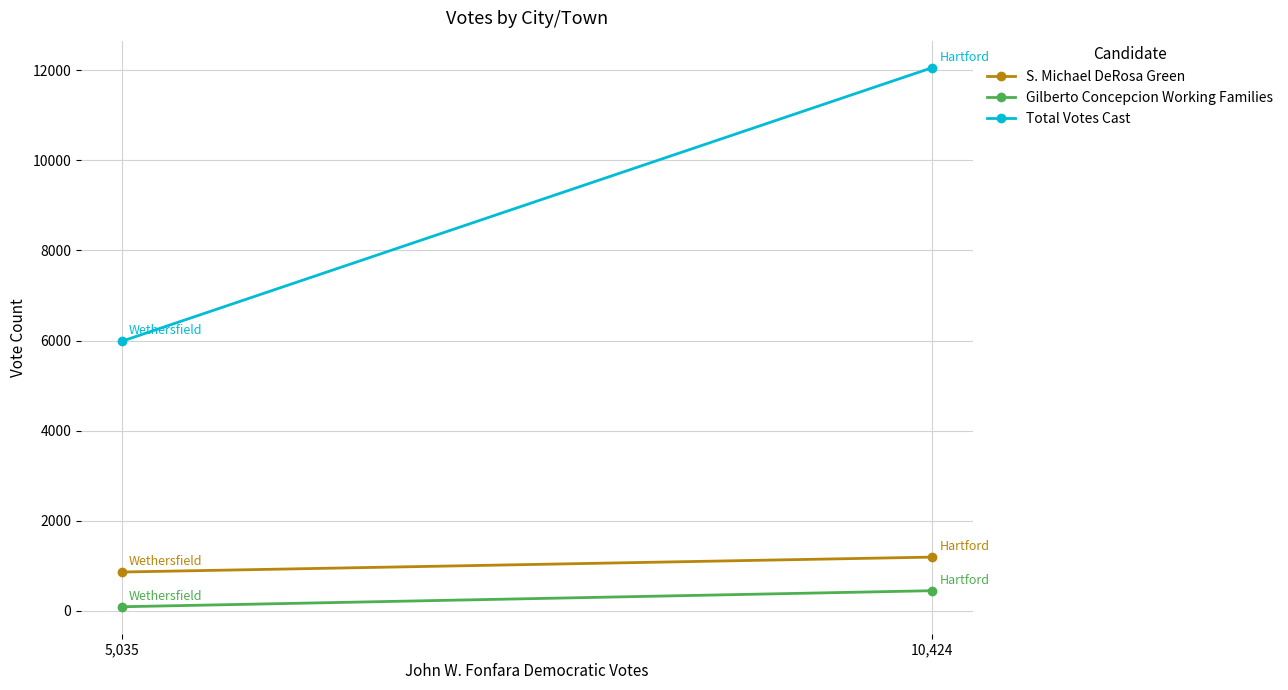

What is the sum of the Total Votes Cast values at 10,424 and 5,035?

18042